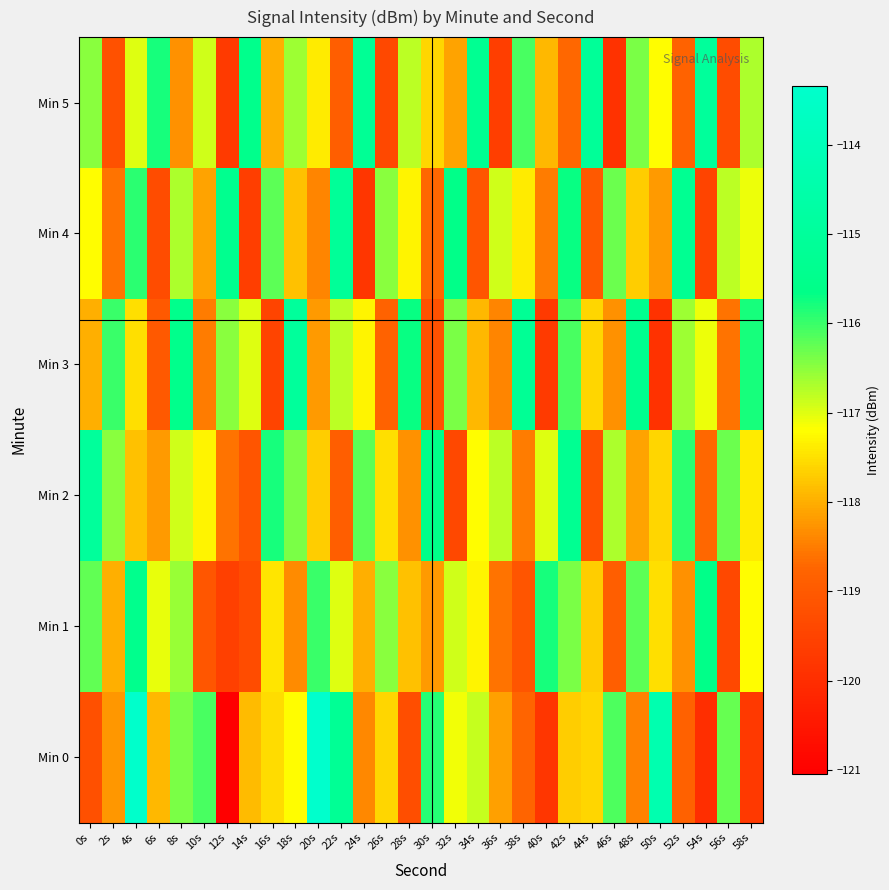

At which category does the chart reach its minimum across all series?

12s